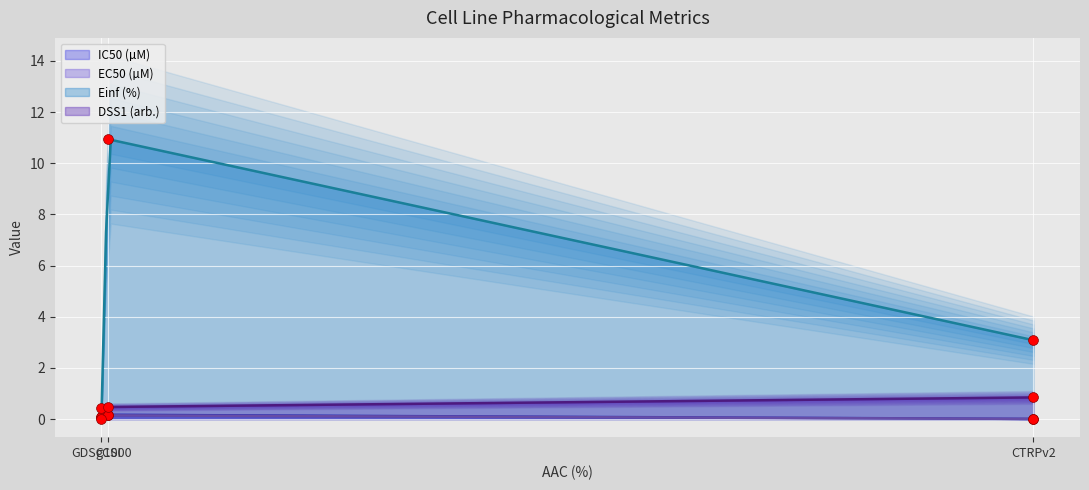

True or false: Einf (%) and DSS1 (arb.) cross at least once.

True